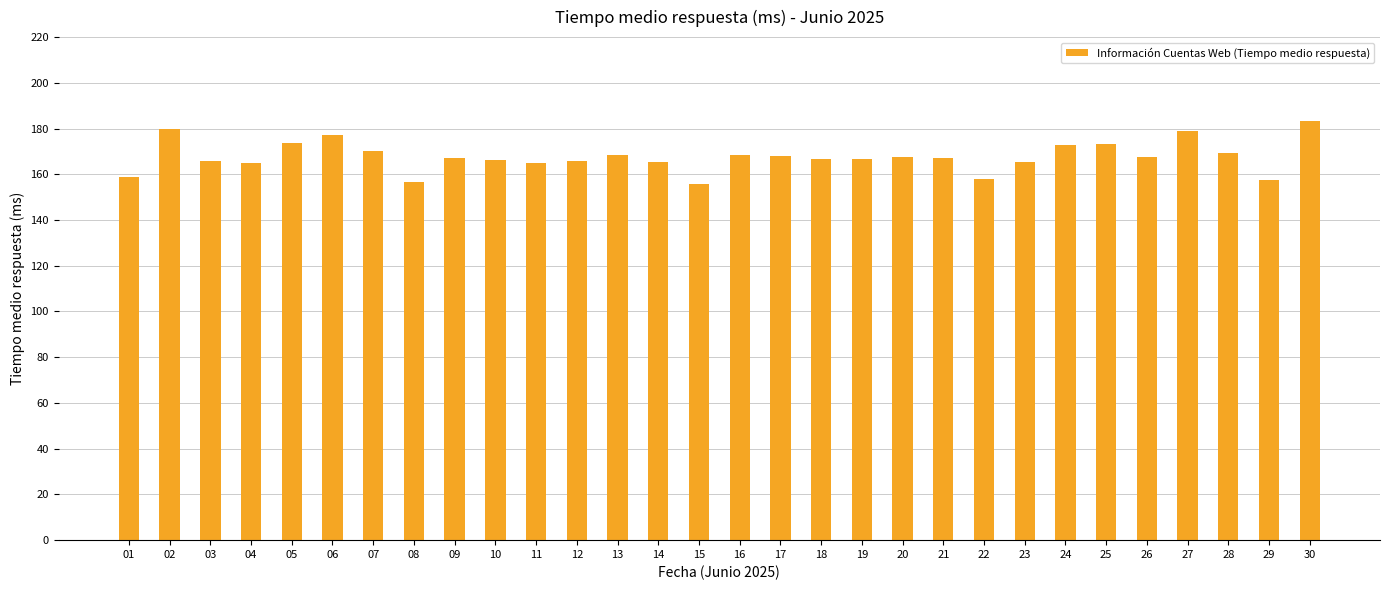

What is the difference between the maximum and minimum values?

27.8